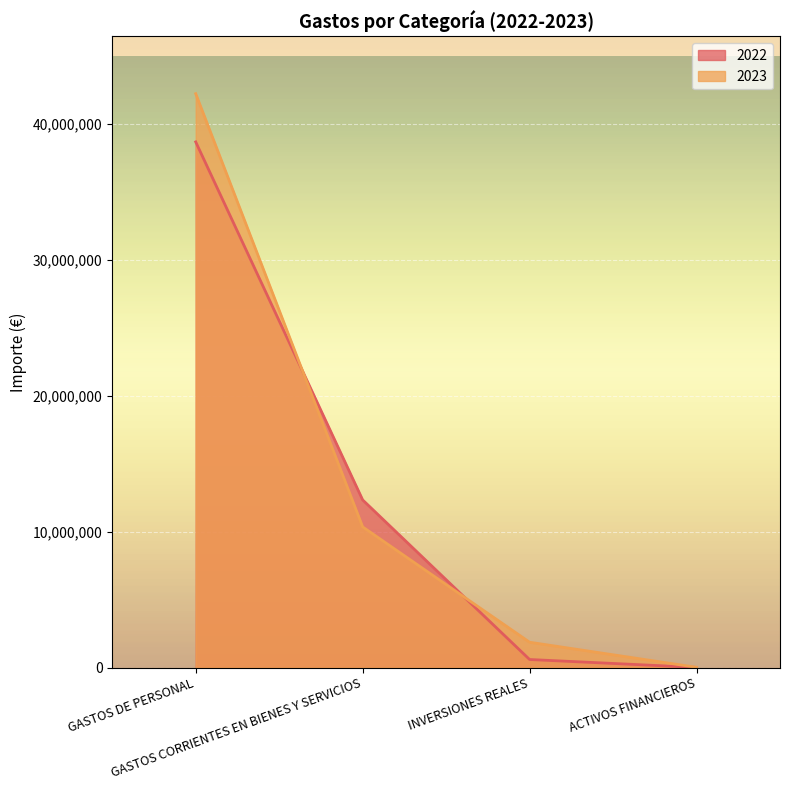

Where do 2023 and 2022 first cross each other?

GASTOS DE PERSONAL and GASTOS CORRIENTES EN BIENES Y SERVICIOS